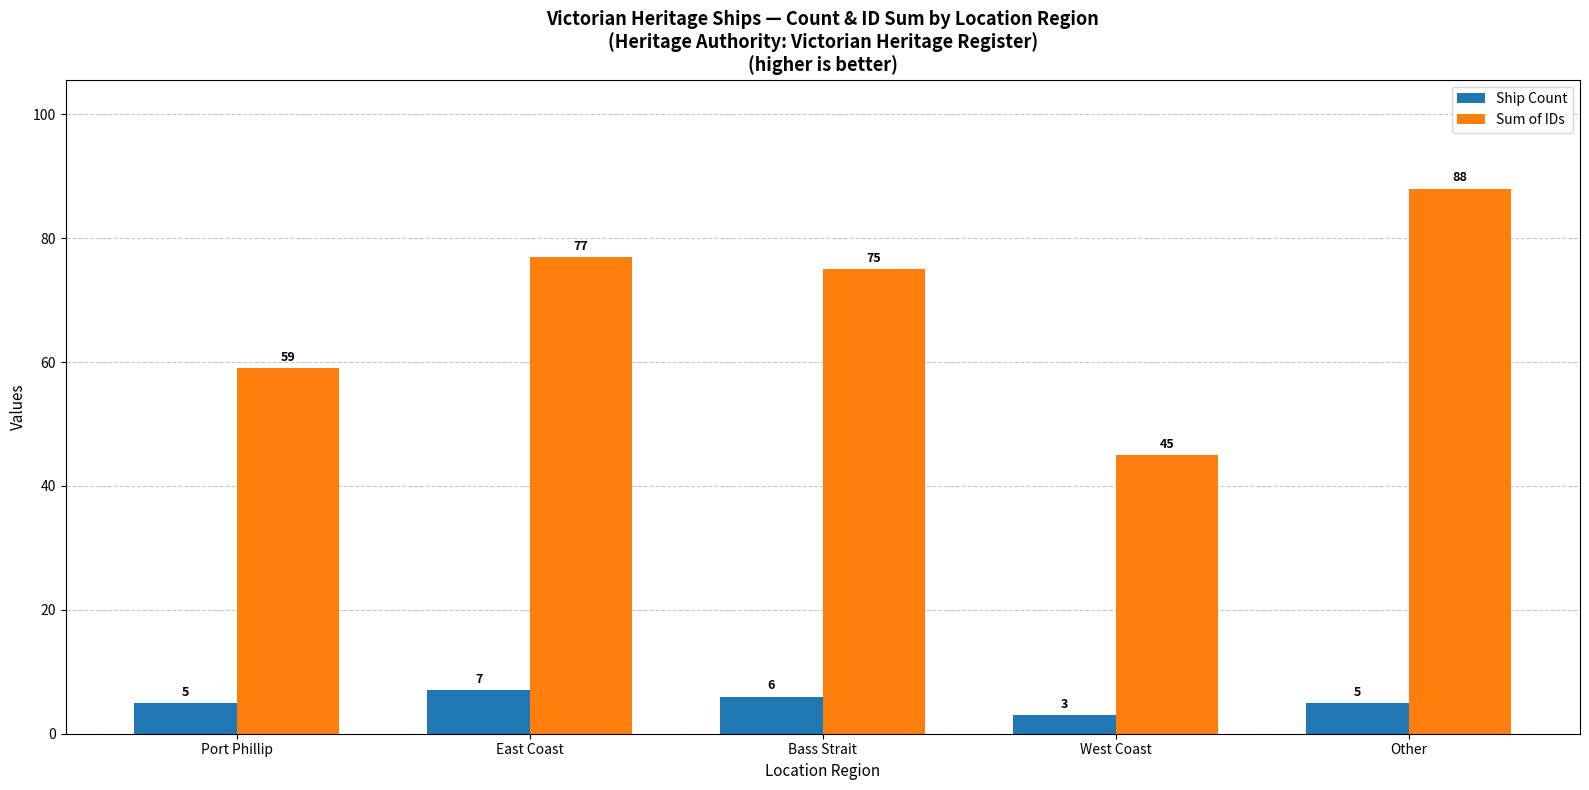

At how many categories does at least one series exceed 70?

3